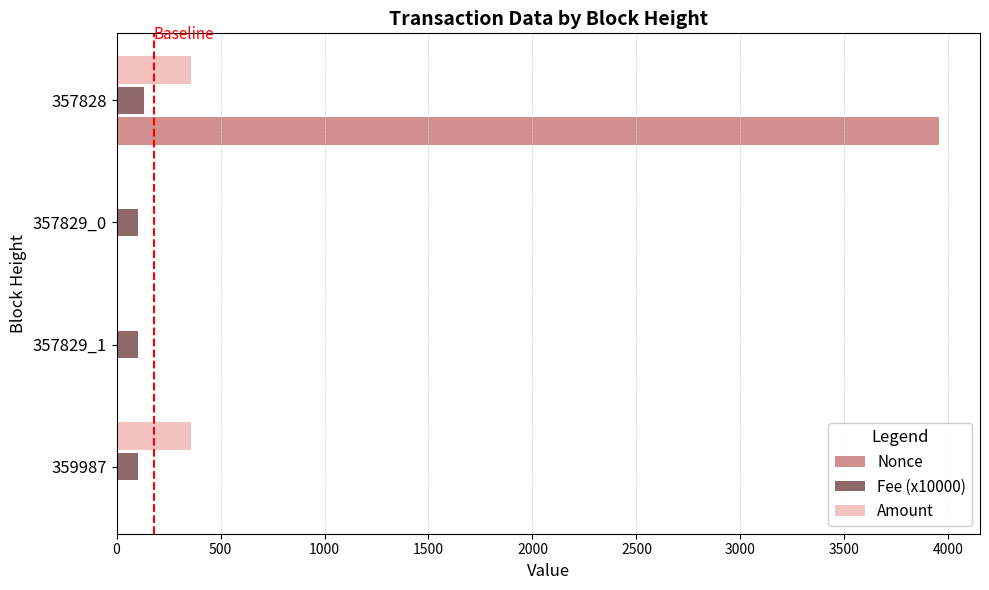

At which category is the sum across all series the highest?

357828